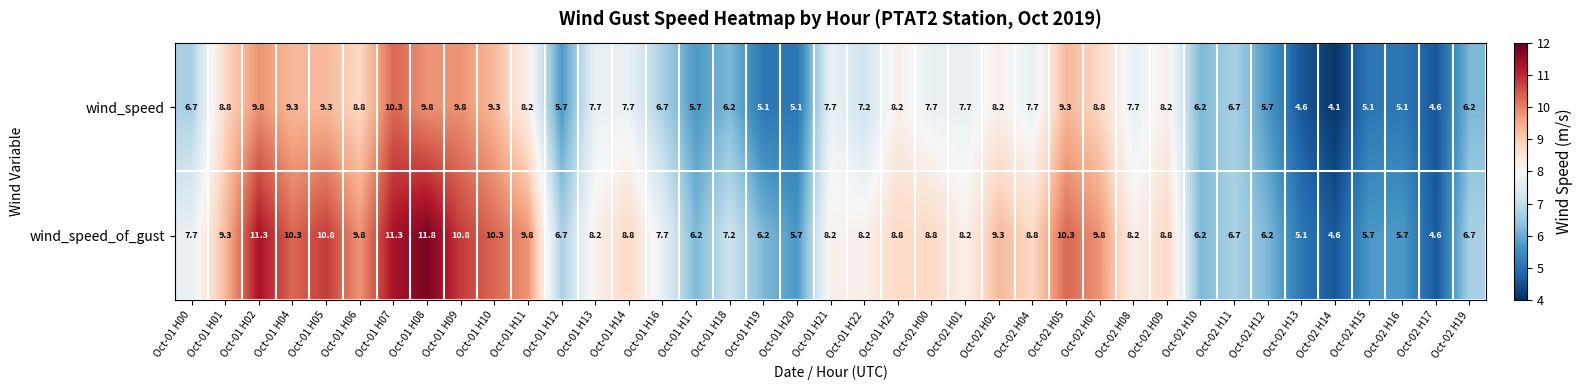

At which category does the chart reach its minimum across all series?

Oct-02 H14